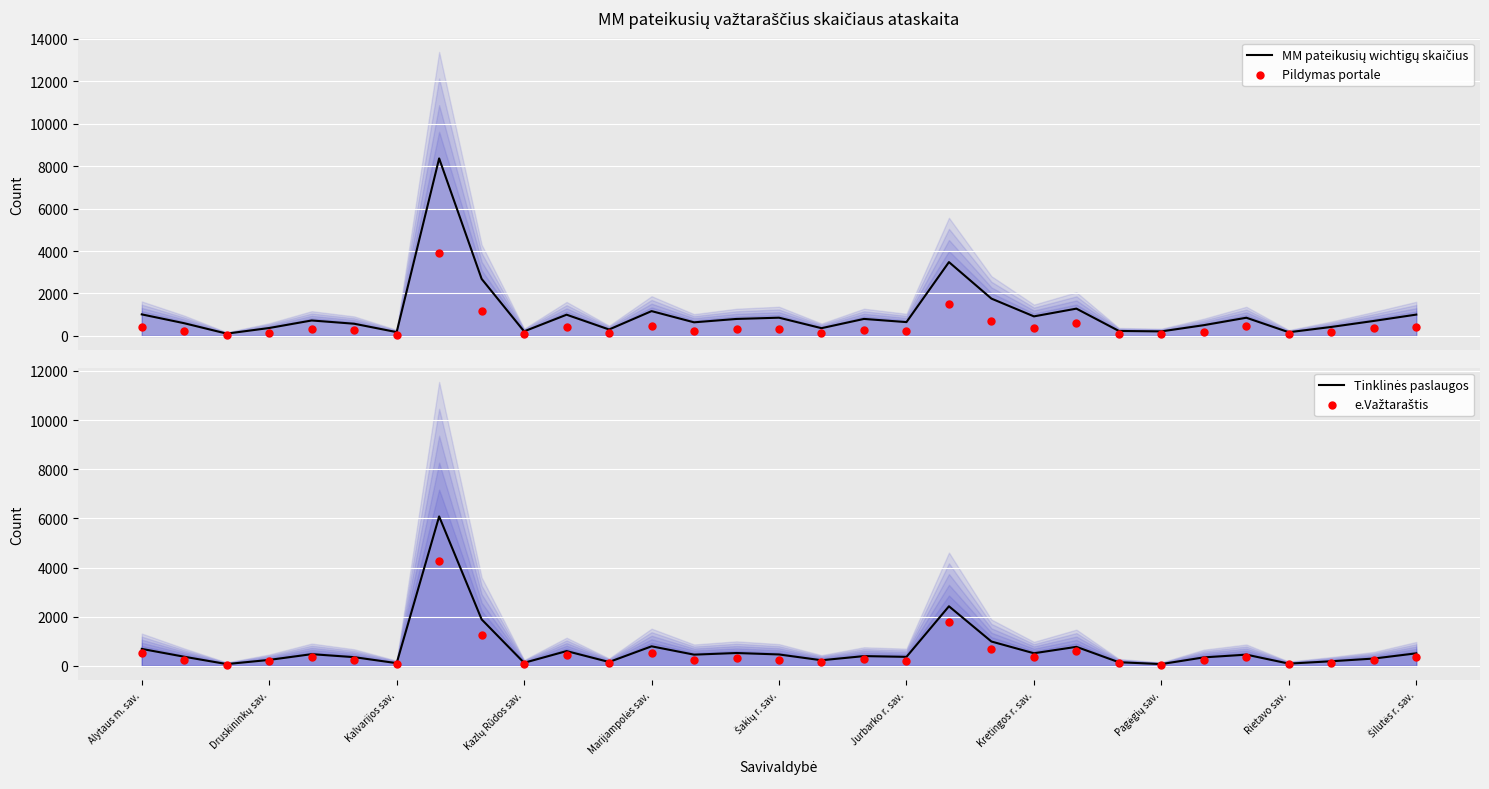

At how many categories does at least one series exceed 4156?

1